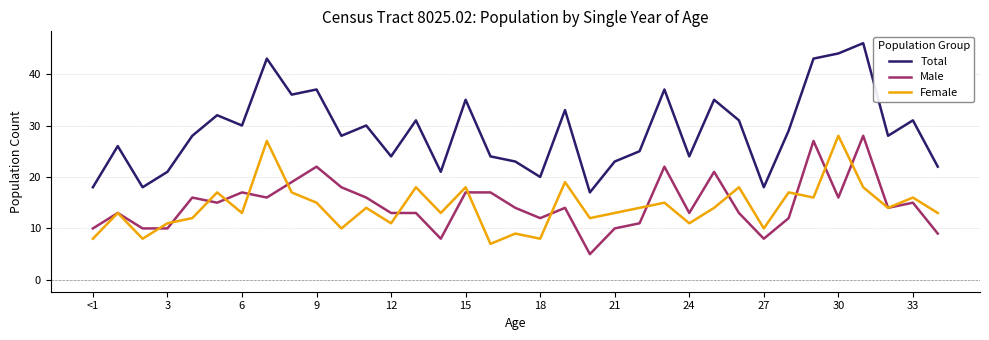

What is the maximum value for Total?

46